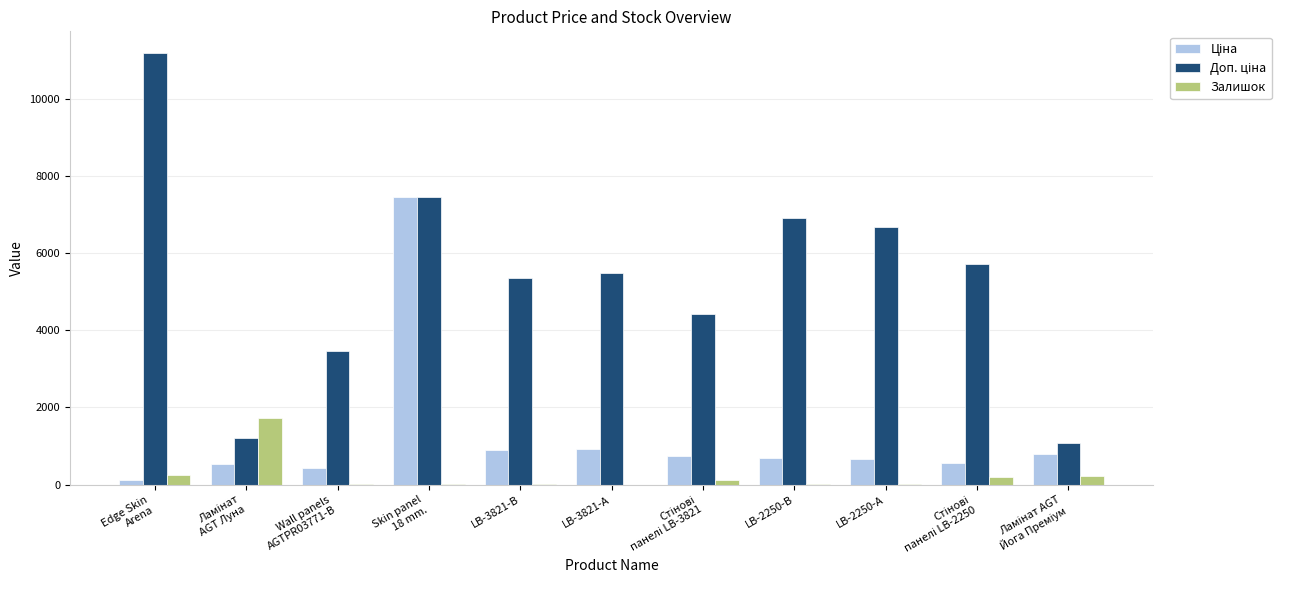

How many categories are shown in the chart?

11